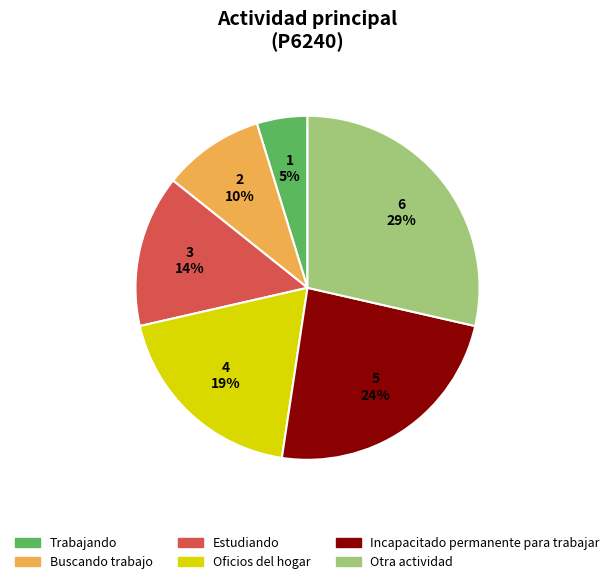

How many segments does this pie chart have?

6